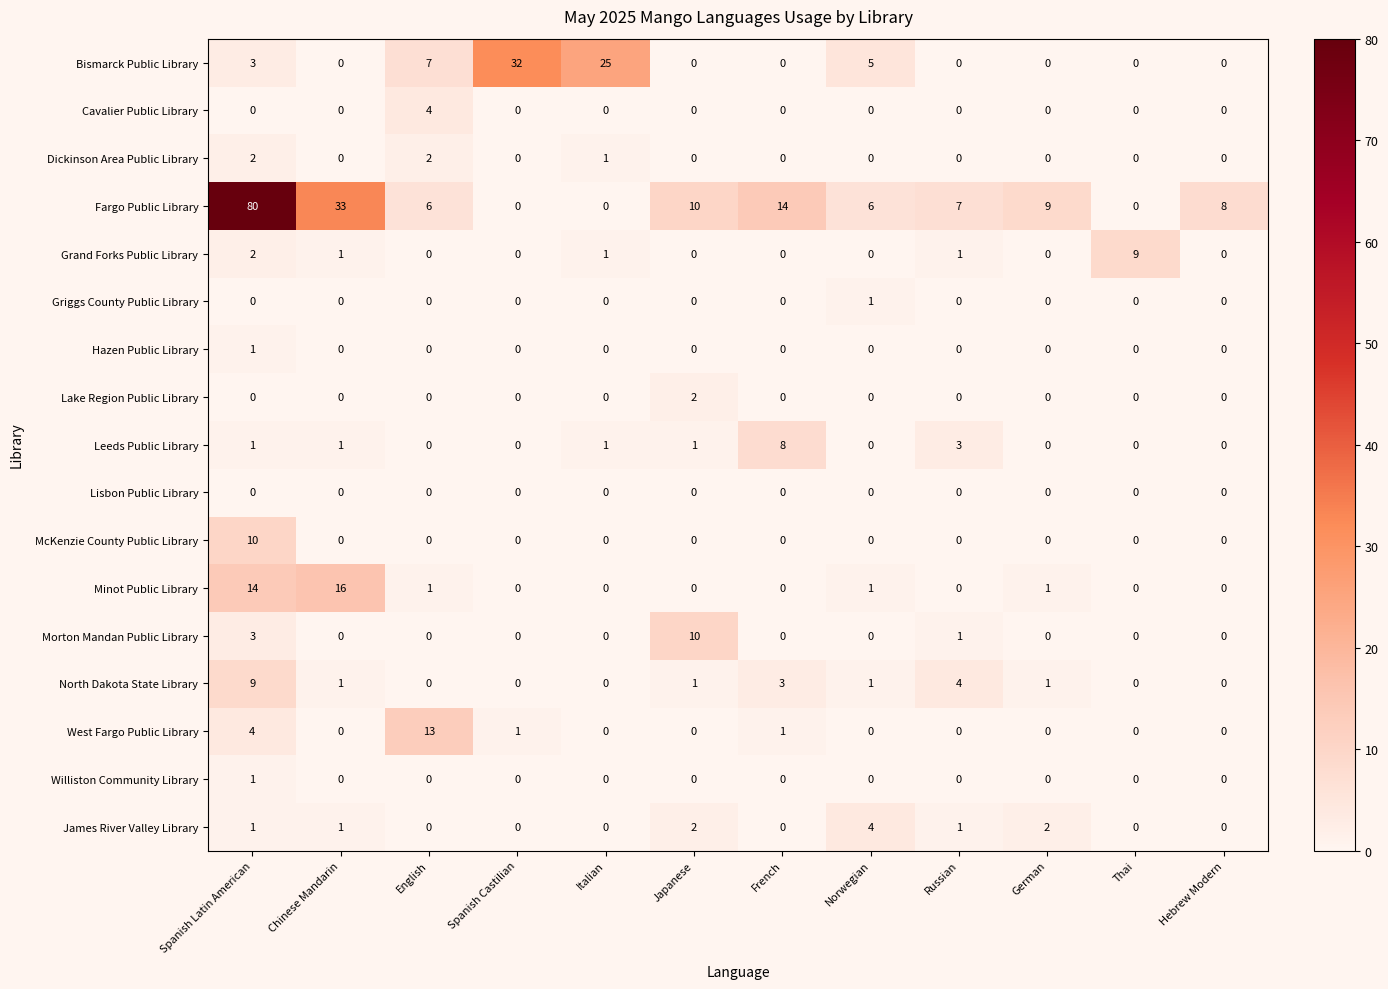

Count the number of data series in this chart.

17